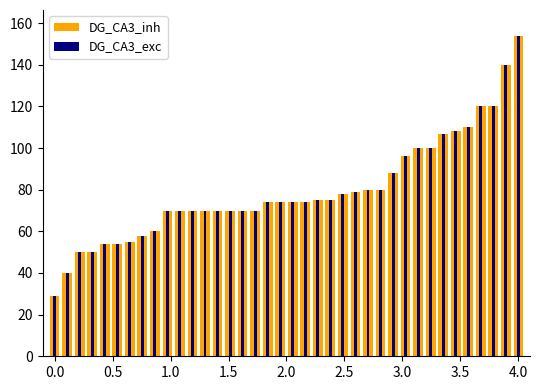

Reading right to left, transcribe all the data shown in this chart.

DG_CA3_inh: 154	140	120	120	110	108	107	100	100	96	88	80	80	79	78	75	75	74	74	74	74	70	70	70	70	70	70	70	70	60	58	55	54	54	50	50	40	29
DG_CA3_exc: 154	140	120	120	110	108	107	100	100	96	88	80	80	79	78	75	75	74	74	74	74	70	70	70	70	70	70	70	70	60	58	55	54	54	50	50	40	29